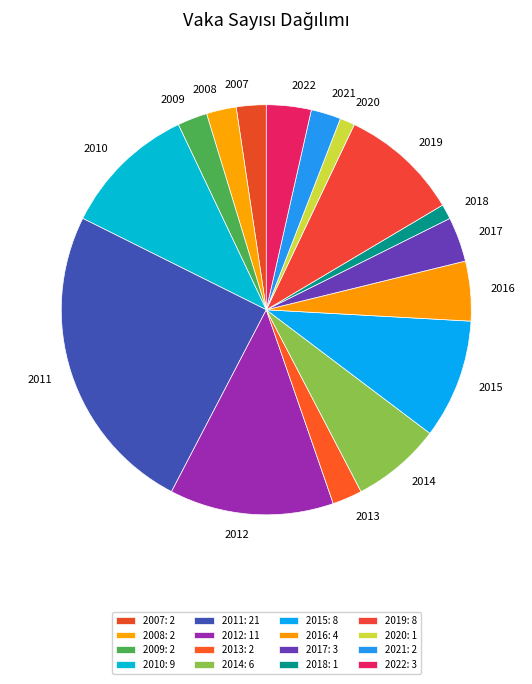

Approximately how many times larger is the value at 2019 compared to 2014?

1.3